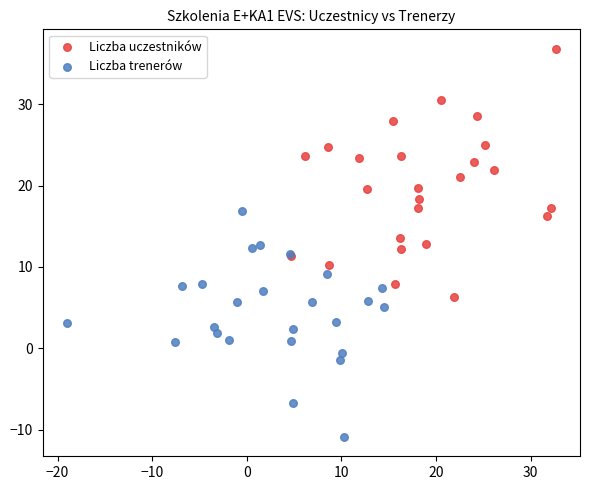

Which series contains the highest Y value?

Liczba uczestników